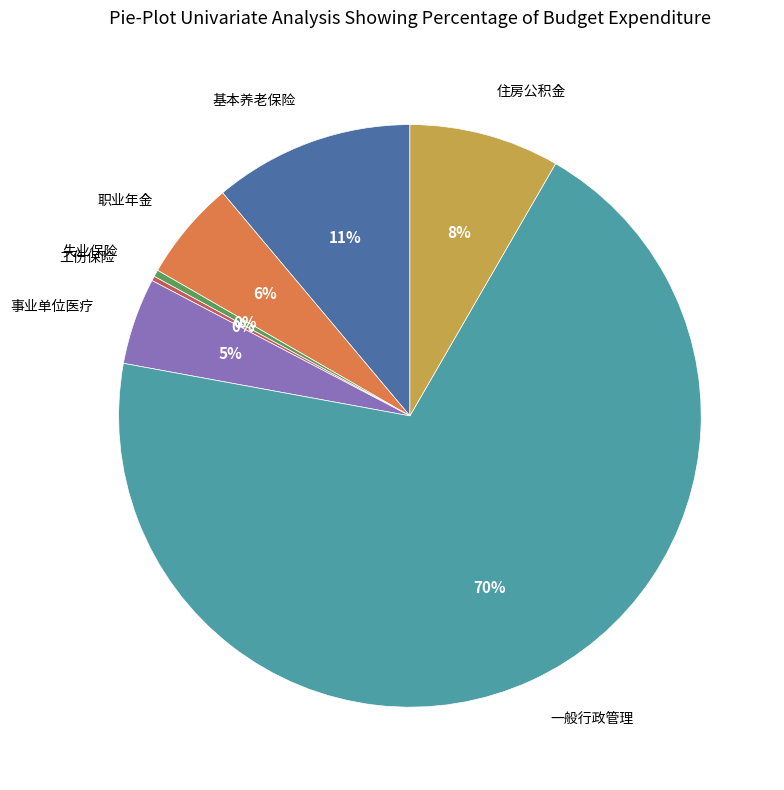

To the nearest percent, what is the average slice percentage?

14%